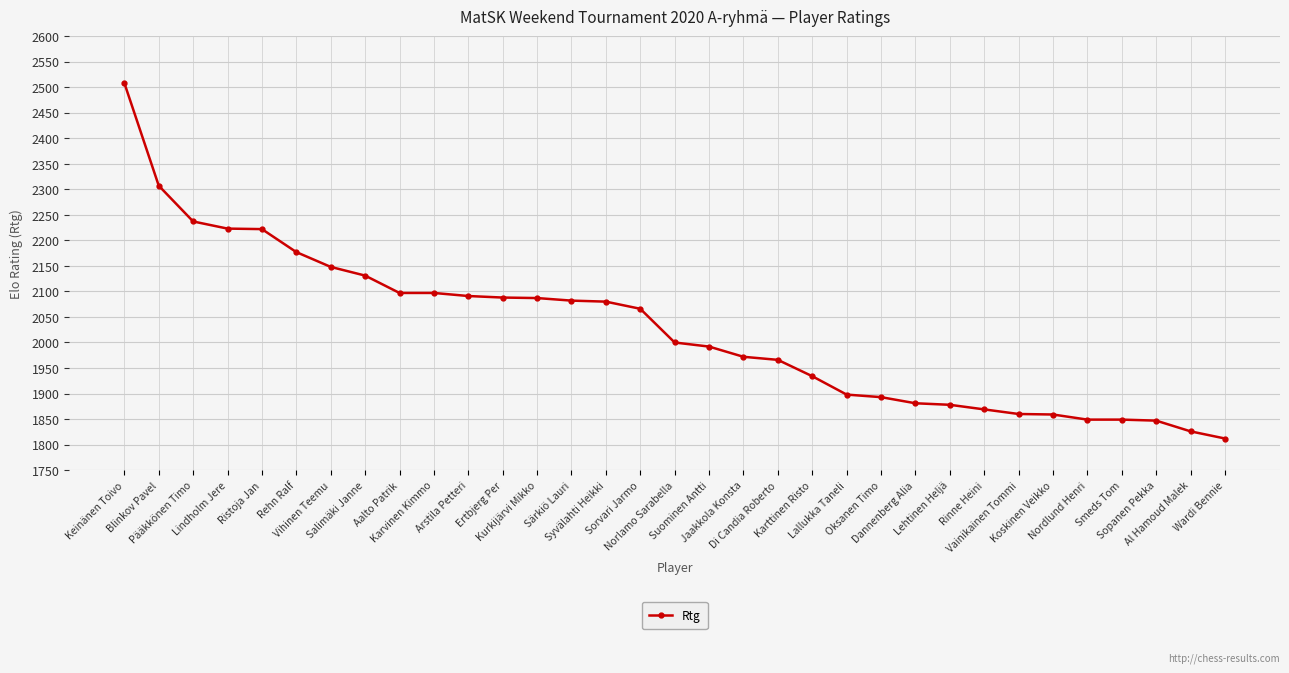

What is the average value?

2025